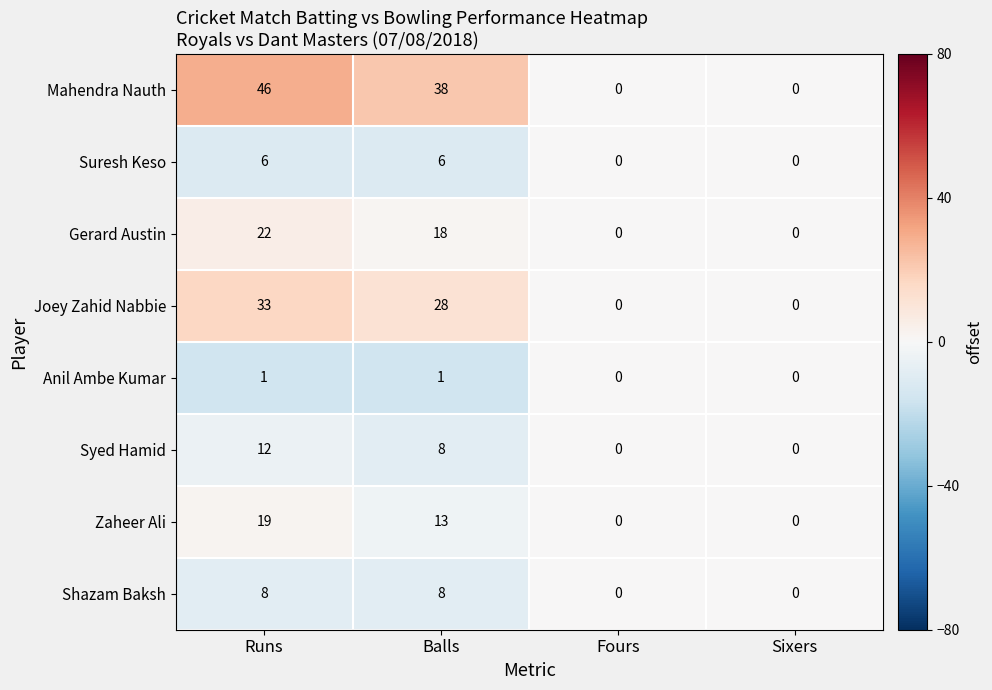

How many data points in Mahendra Nauth are less than 38?

2